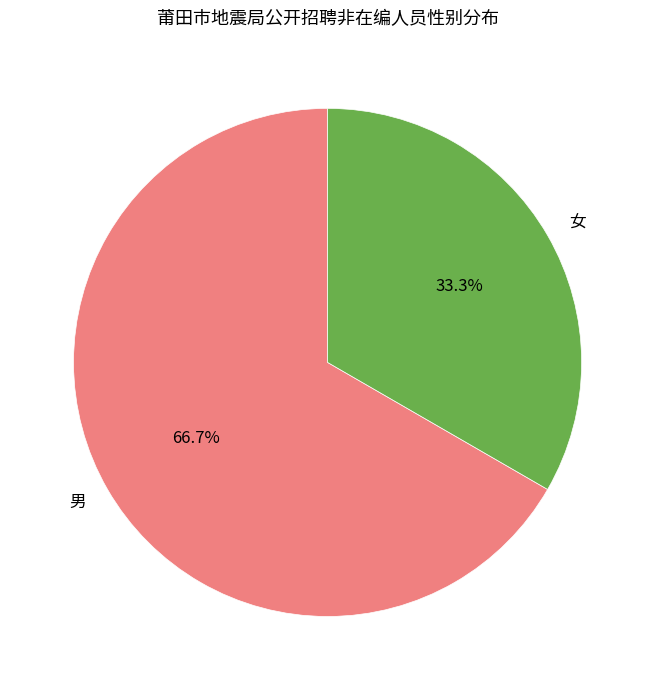

Which category accounts for the majority?

男